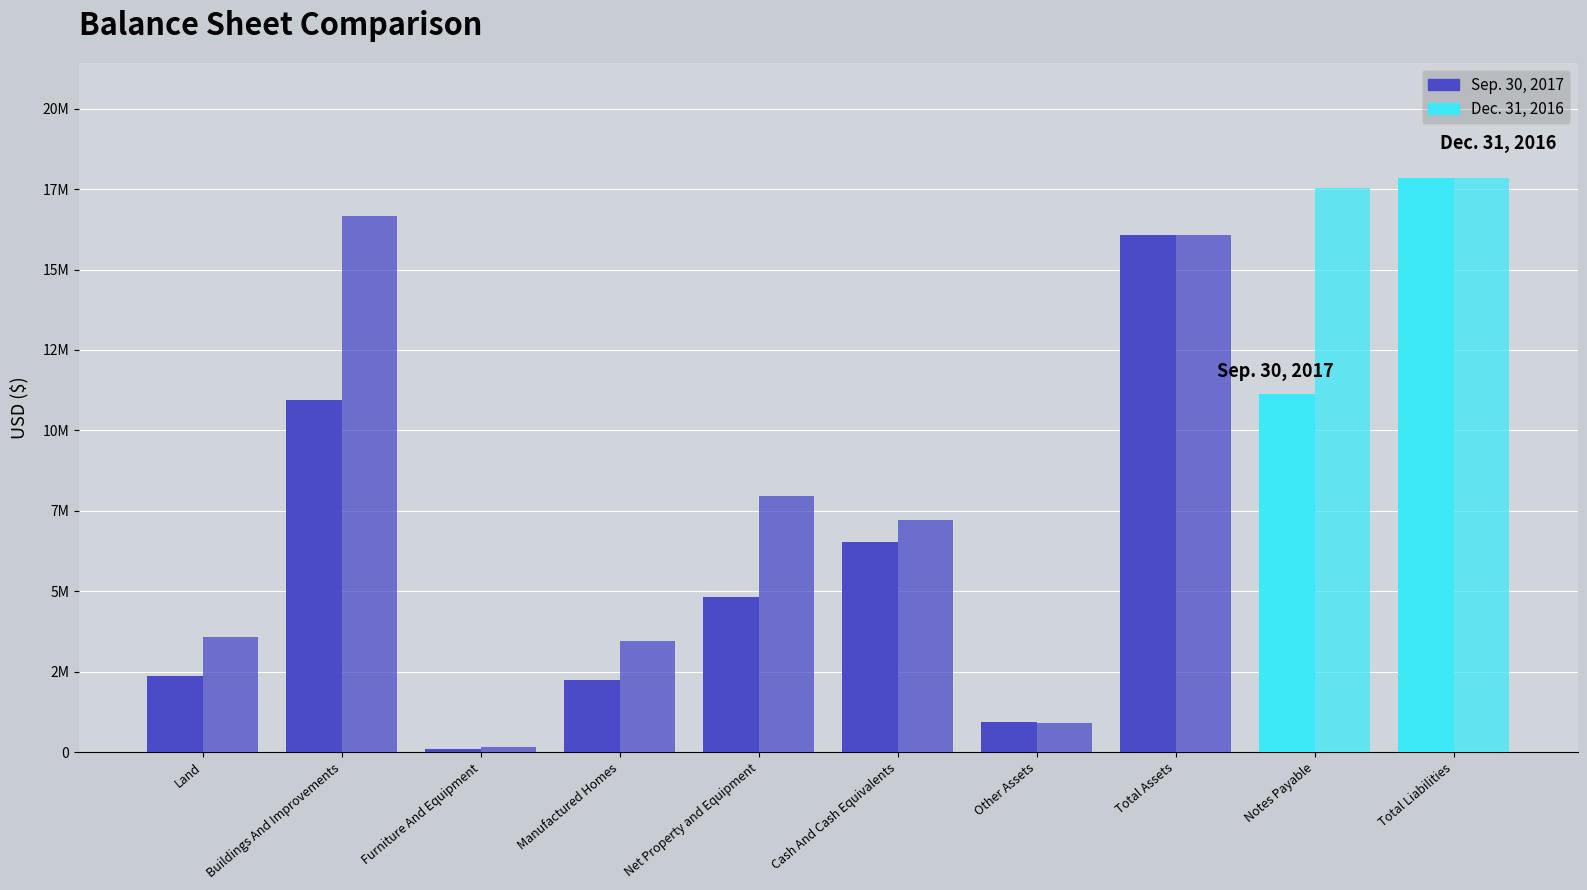

Rank the series at Buildings And Improvements from lowest to highest value.

Sep. 30, 2017, Dec. 31, 2016